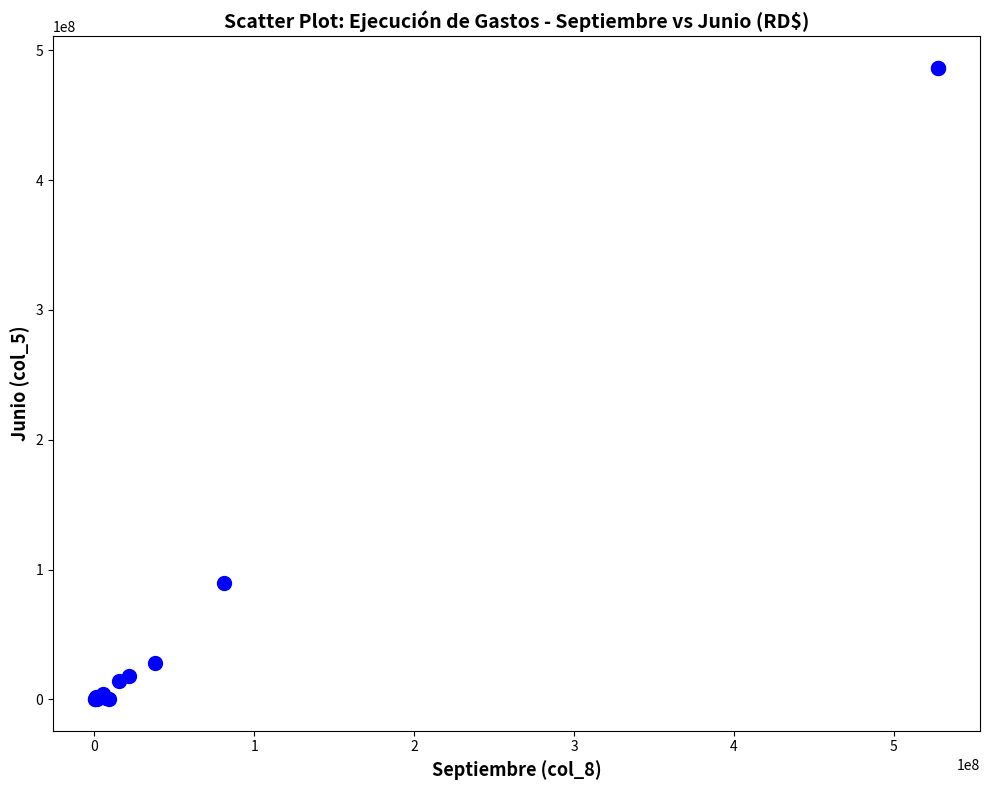

What Y value in the scatter plot is closest to 243404068?

89538733.2